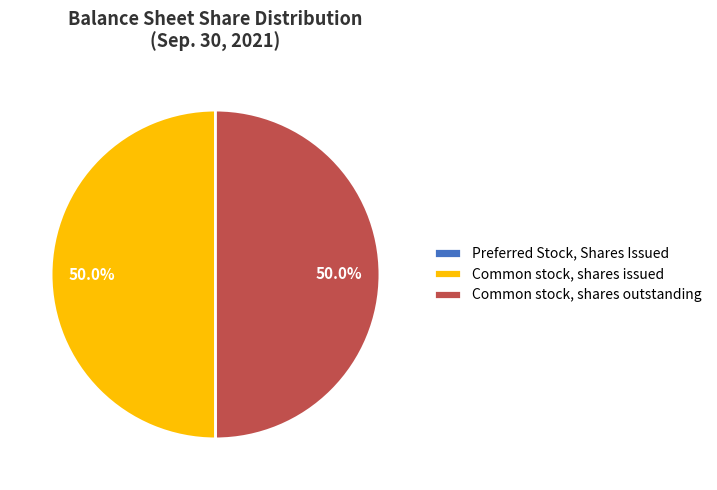

Approximately how many times larger is the value at Common stock, shares issued compared to Common stock, shares outstanding?

1.0